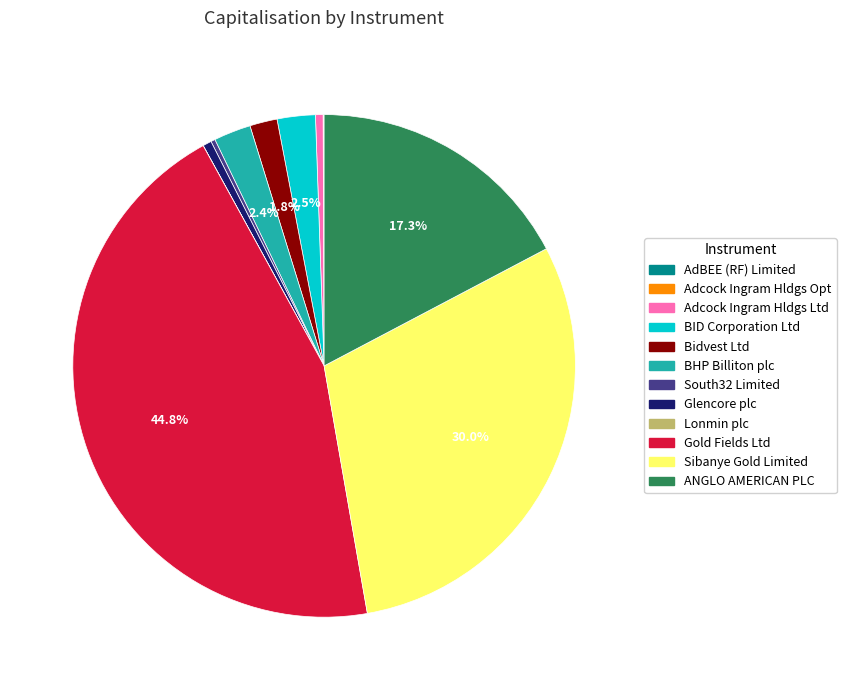

Which slice is the largest?

Gold Fields Ltd